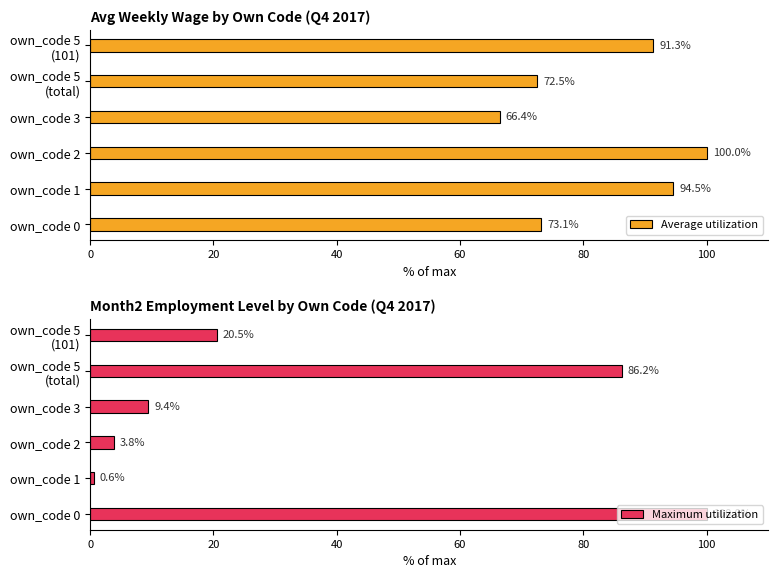

What is the difference between the maximum and second lowest values in the Maximum utilization series?

96.2